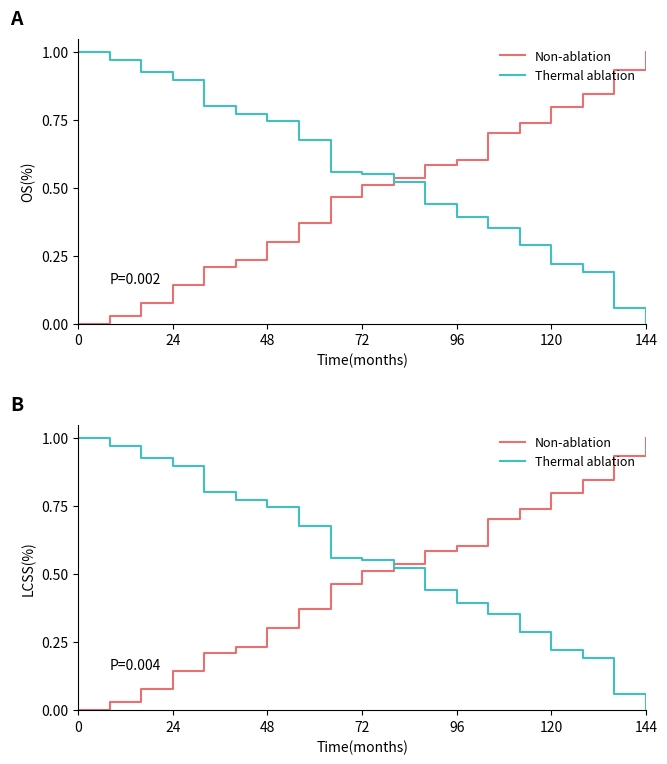

How many positive values does the Thermal ablation series have?

18